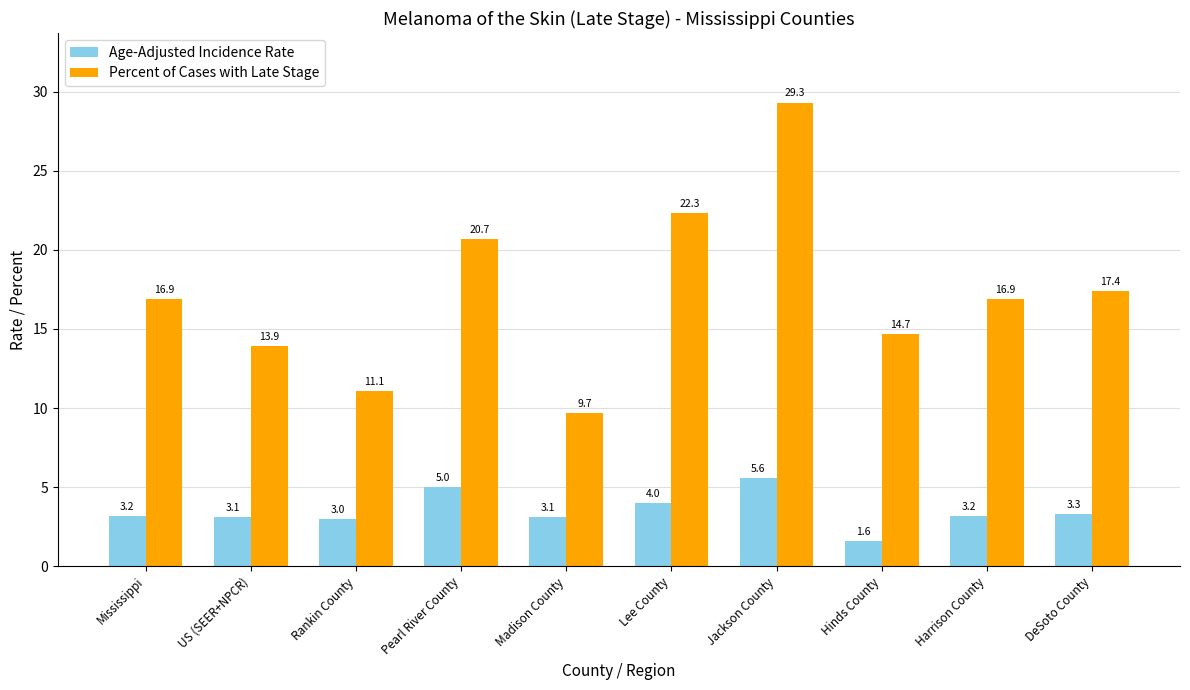

True or false: Percent of Cases with Late Stage has a value of 9.7 at Madison County.

True